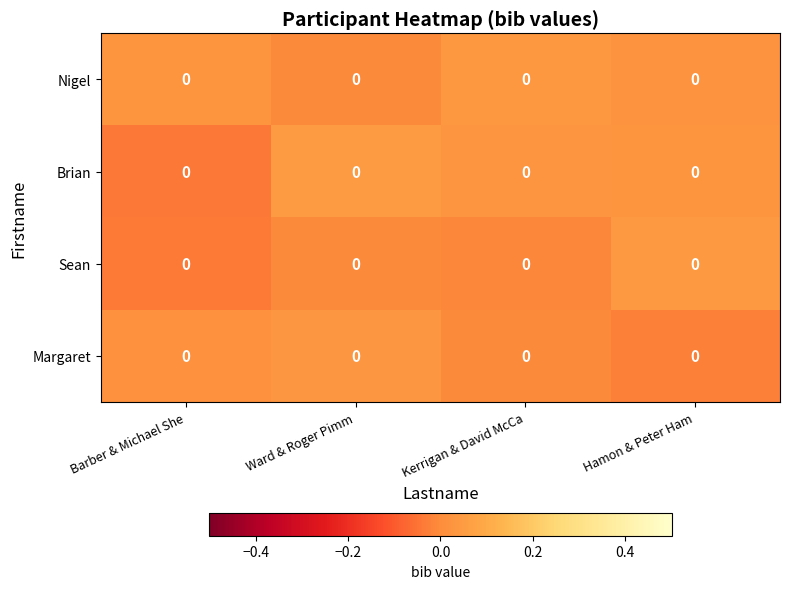

List the series in order of their peak value, lowest first.

Margaret, Nigel, Sean, Brian